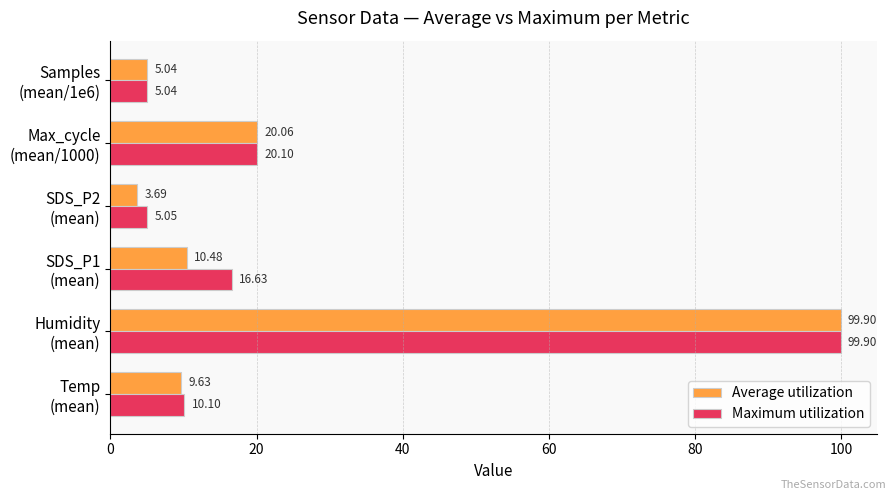

Which series has the widest spread of values?

Average utilization